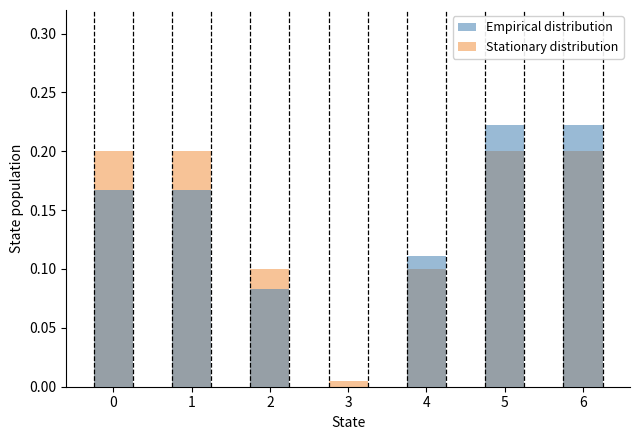

What is the value of the Stationary distribution bar at the 6th from the left?

0.2